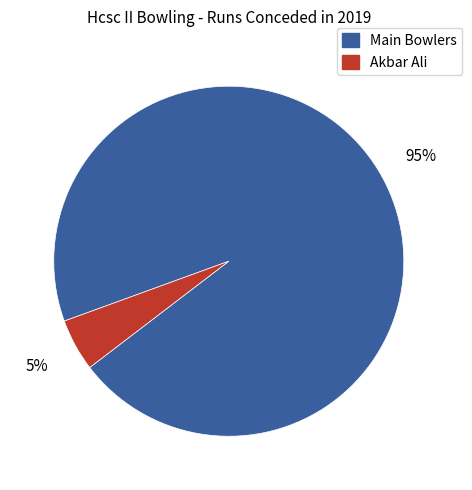

To the nearest percent, what is the difference between the largest and smallest slice percentages?

90%